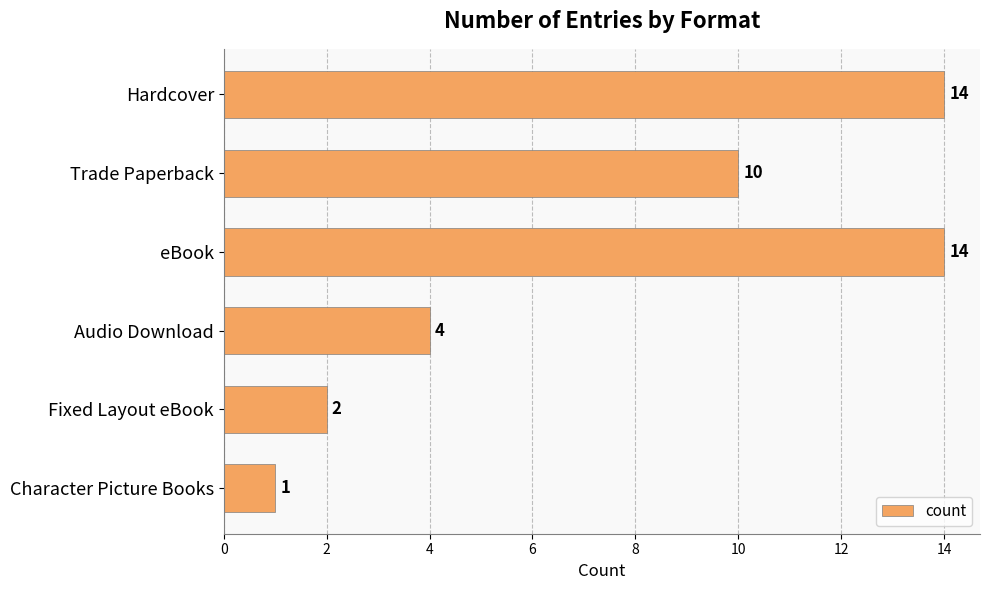

What is the difference between the maximum and second lowest values?

12